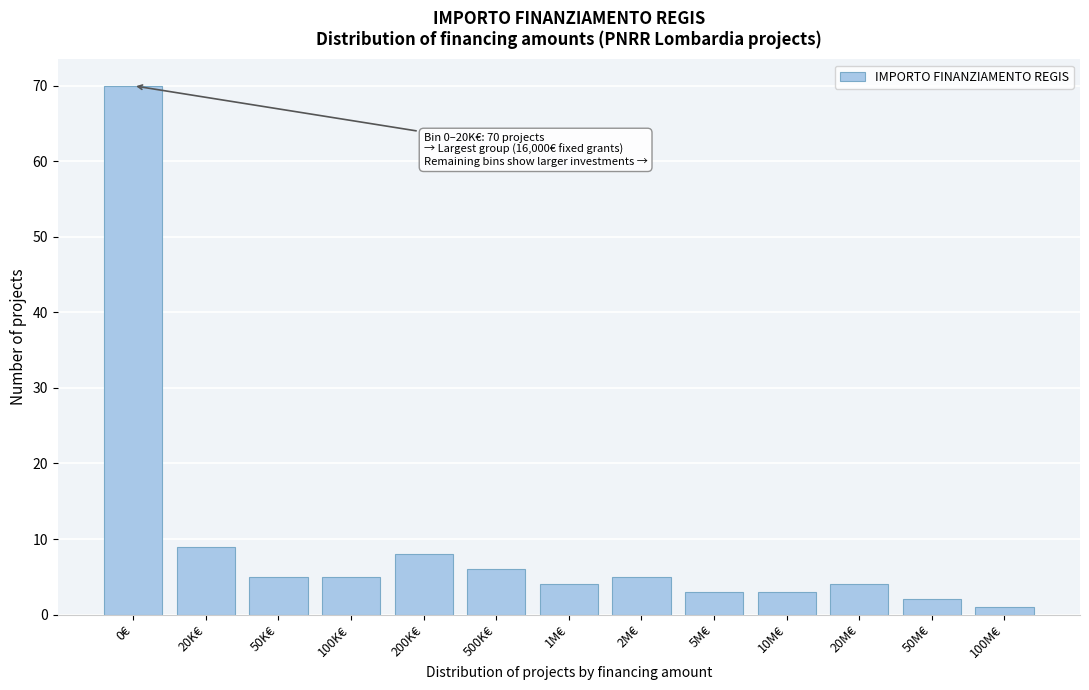

Reading right to left, transcribe all the data shown in this chart.

100M€=1	50M€=2	20M€=4	10M€=3	5M€=3	2M€=5	1M€=4	500K€=6	200K€=8	100K€=5	50K€=5	20K€=9	0€=70